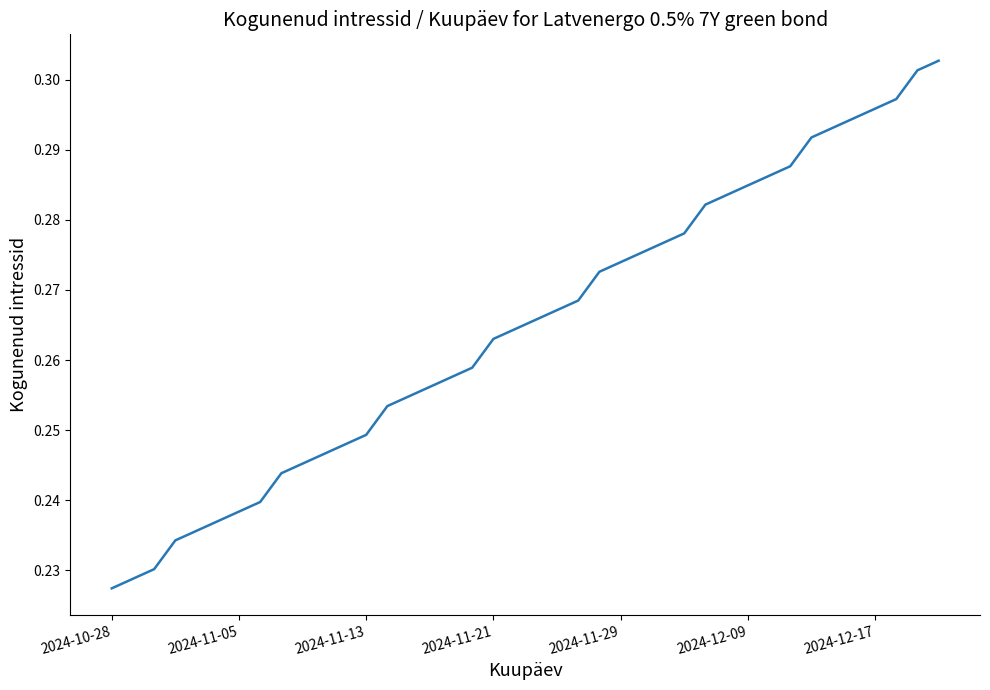

How many lines are shown in the chart?

1